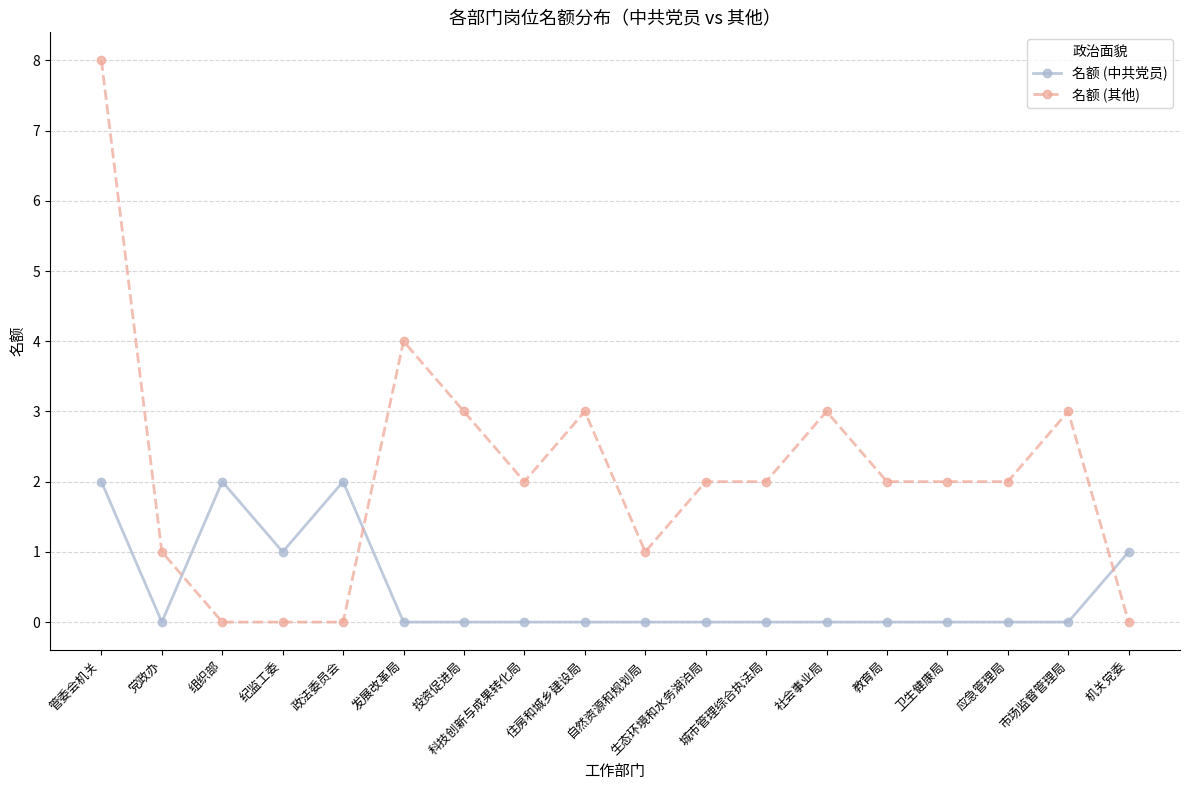

What is the value of the 名额 (其他) point at the 10th from the left?

1